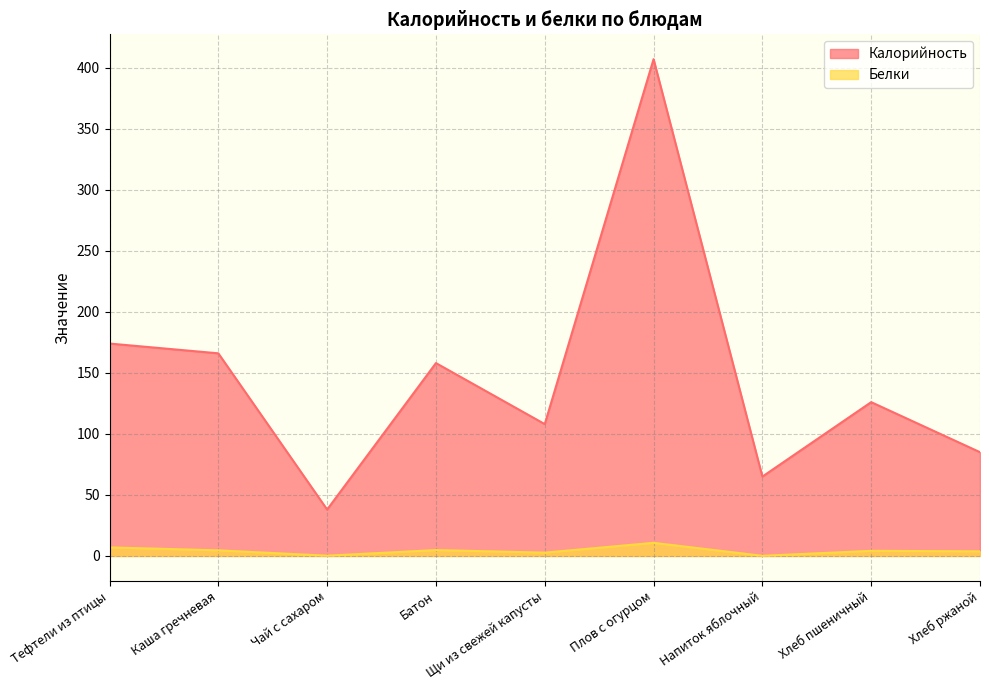

At which category is the sum across all series the highest?

Плов с огурцом